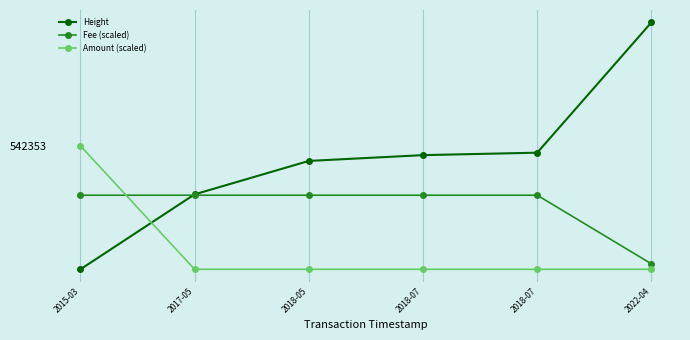

Reading left to right, list all the values displayed in this chart.

Height: 79146.0	360314.0	485689.0	507458.0	516626.0	1005560.0
Fee (scaled): 357070.2	357070.2	357070.2	357070.2	357070.2	99573.4
Amount (scaled): 542353.0	79146.0	79146.0	79146.0	79146.0	79146.0